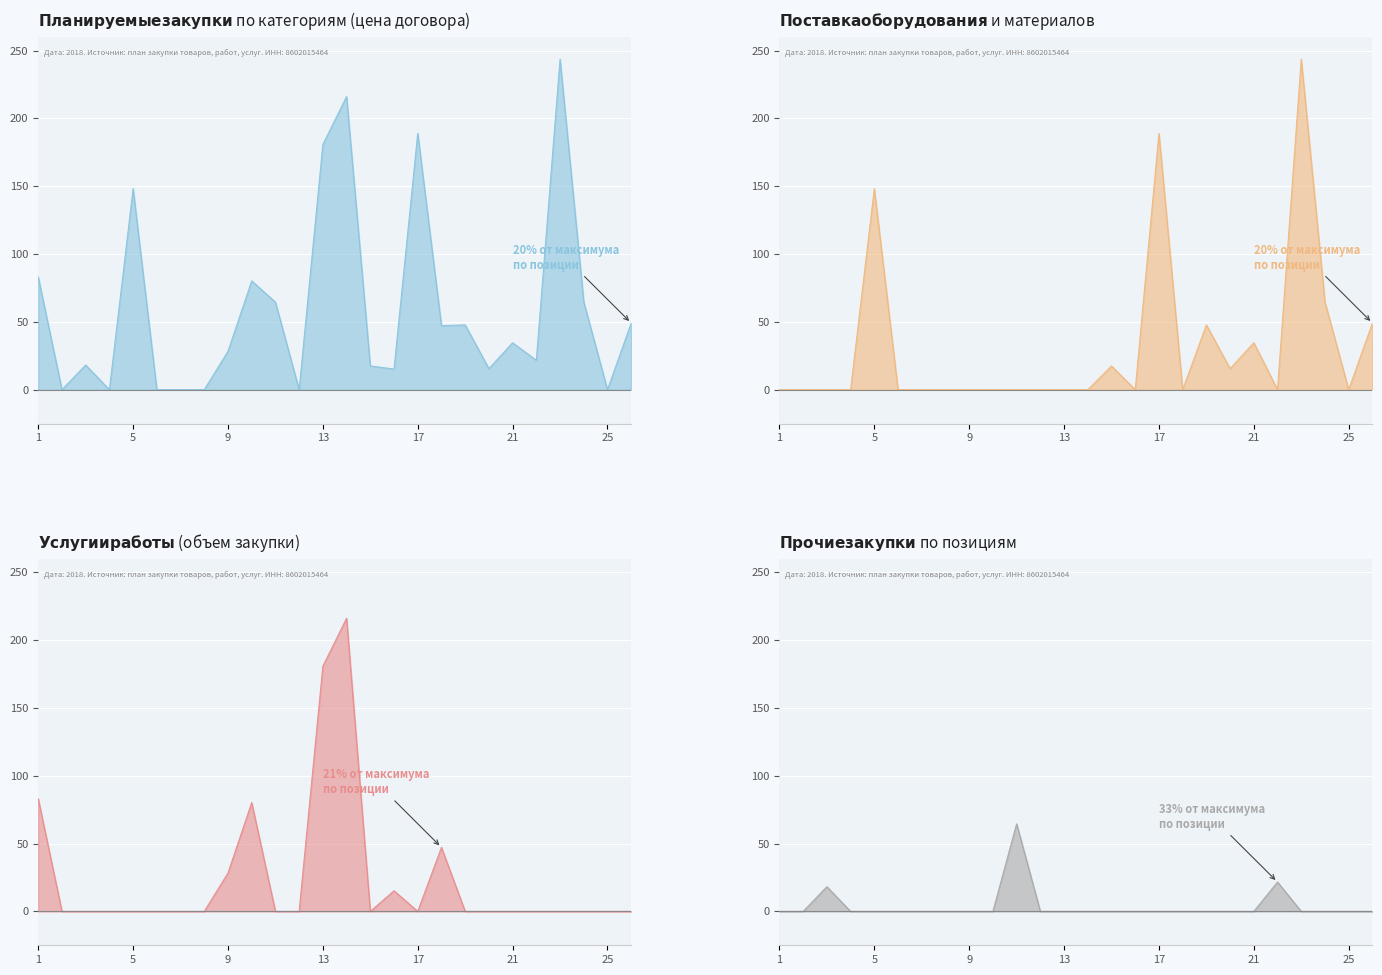

At which category is the sum across all series the highest?

23